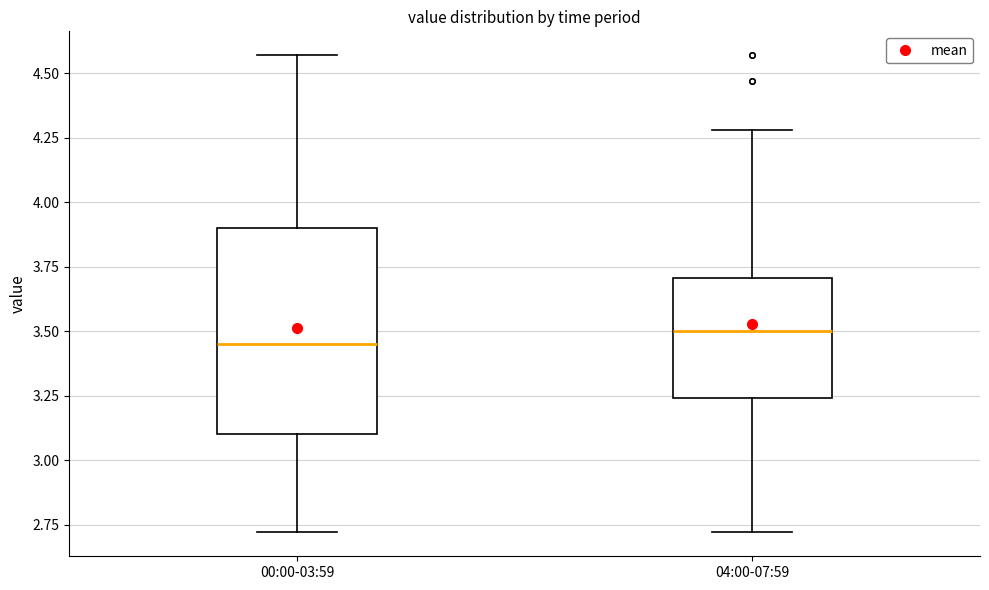

Where is the lower edge of the box for 04:00-07:59 on the y-axis? The values are not printed on the chart, so give them approximately, as read against the axis.

3.25